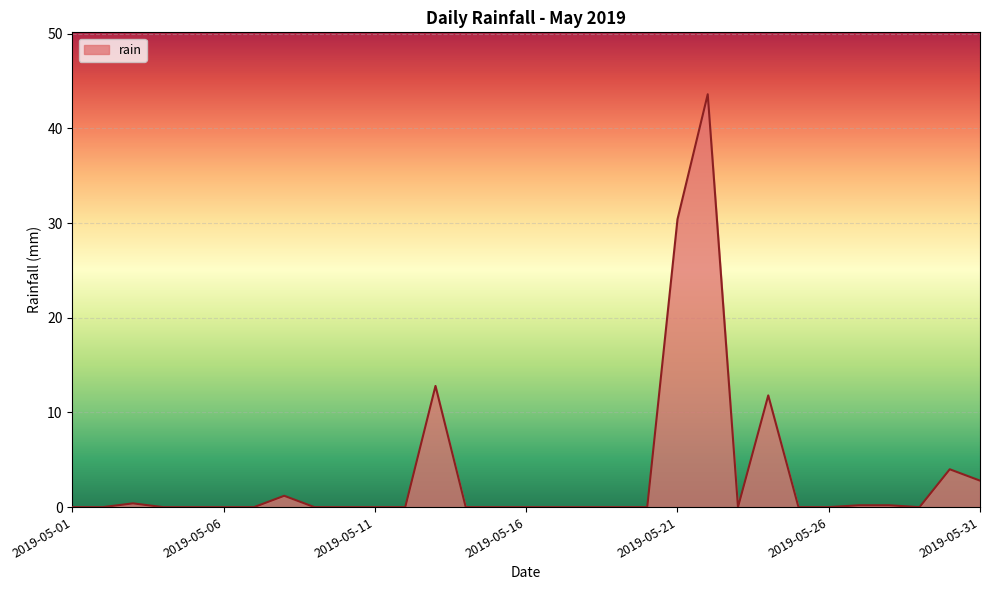

Does the chart display data point markers on the line(s)?

No